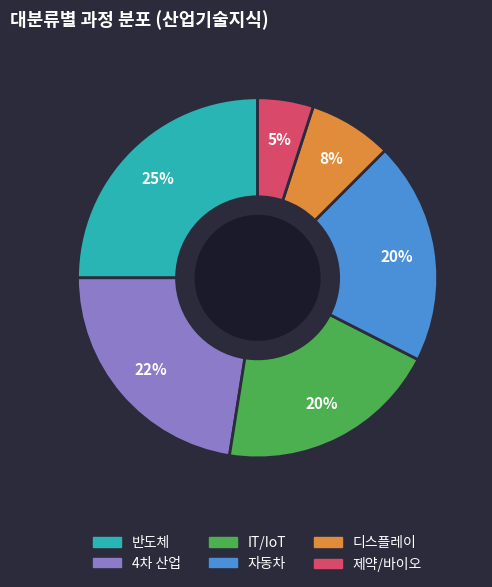

Is there a majority slice in this chart?

No